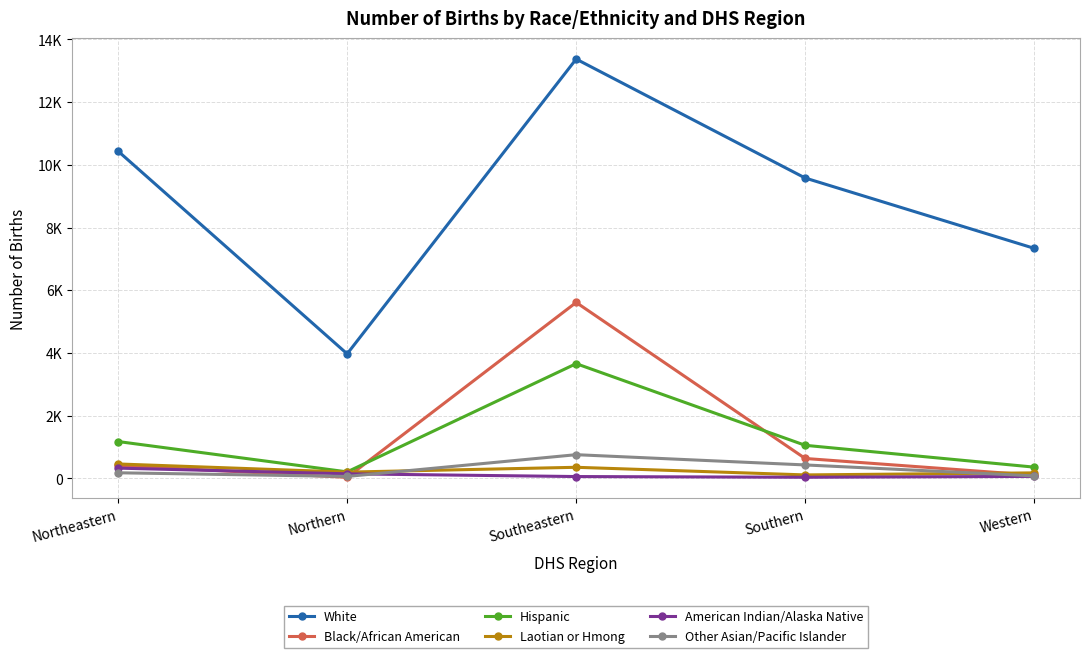

What are all the series names shown in the legend?

White, Black/African American, Hispanic, Laotian or Hmong, American Indian/Alaska Native, Other Asian/Pacific Islander